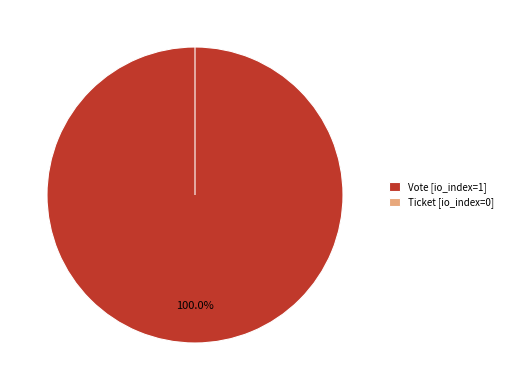

What is the change in value from Vote (tx_type) to Ticket (tx_type)?

-1